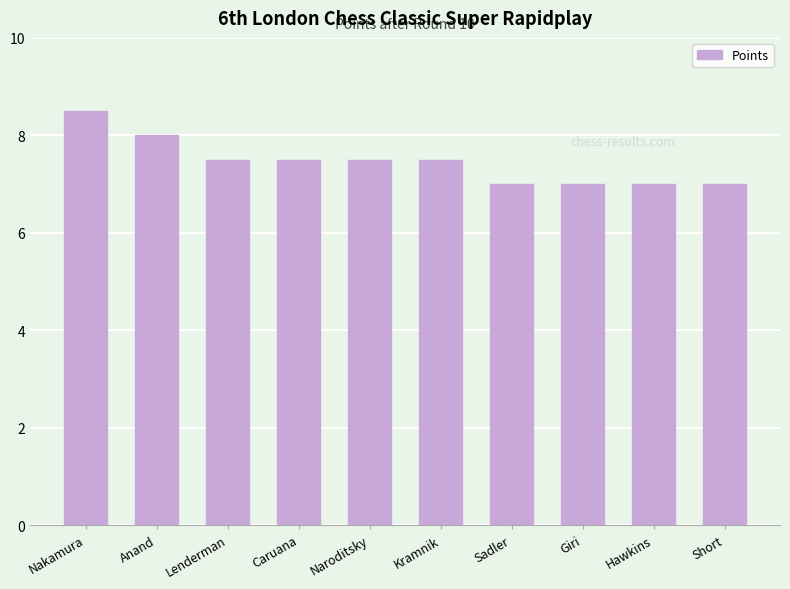

What is the greatest value displayed?

8.5